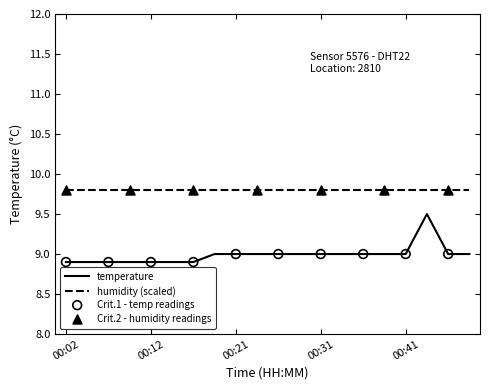

What is the maximum value for temperature?

9.5